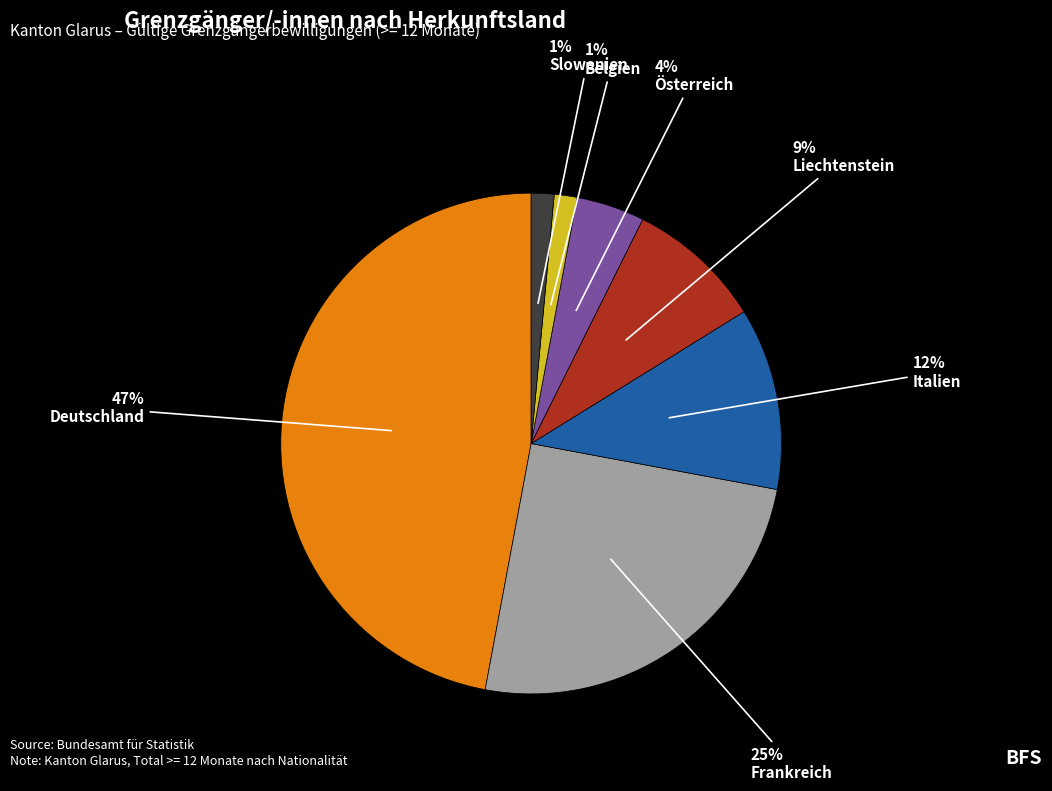

The Italien slice represents 20% of the pie. True or false?

False